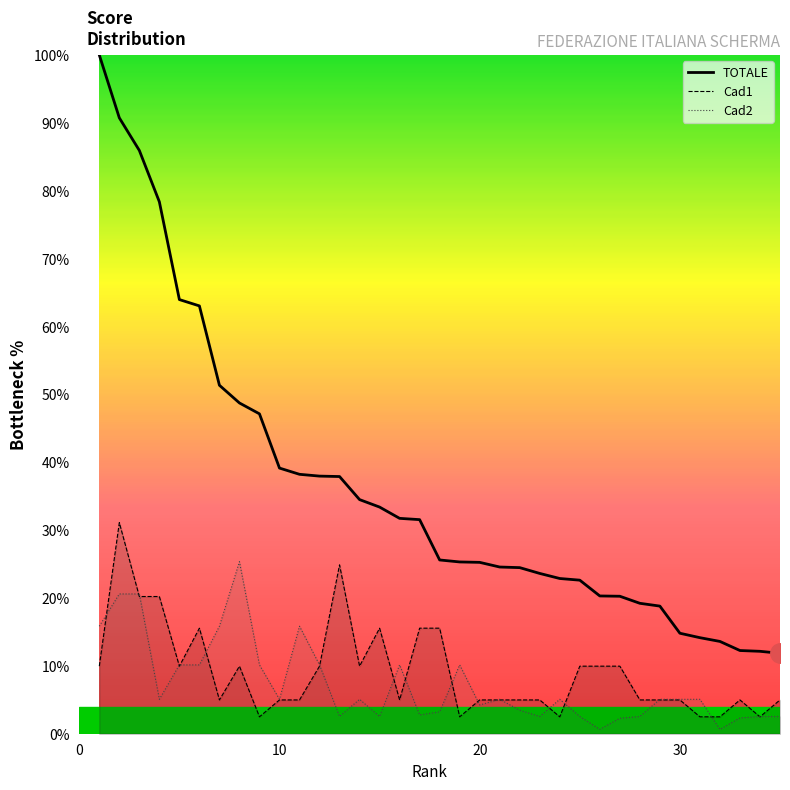

Read the TOTALE value at 13.

37.9